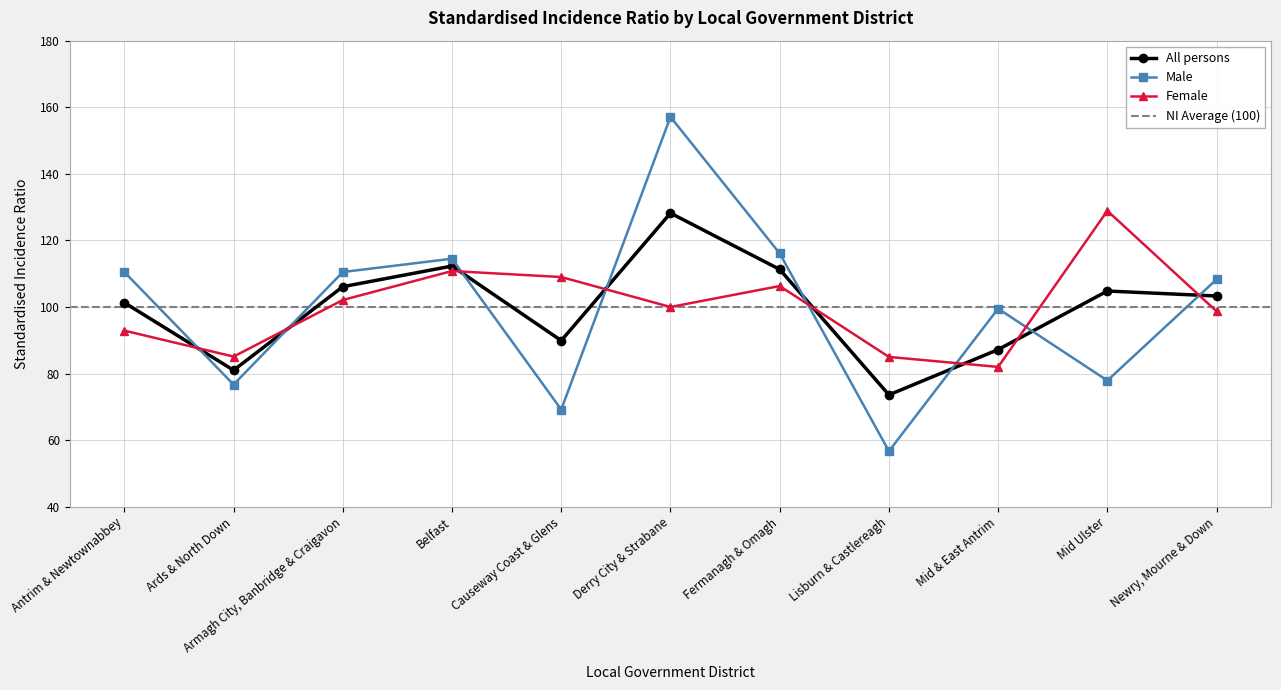

At which category is the sum across all series the highest?

Derry City & Strabane